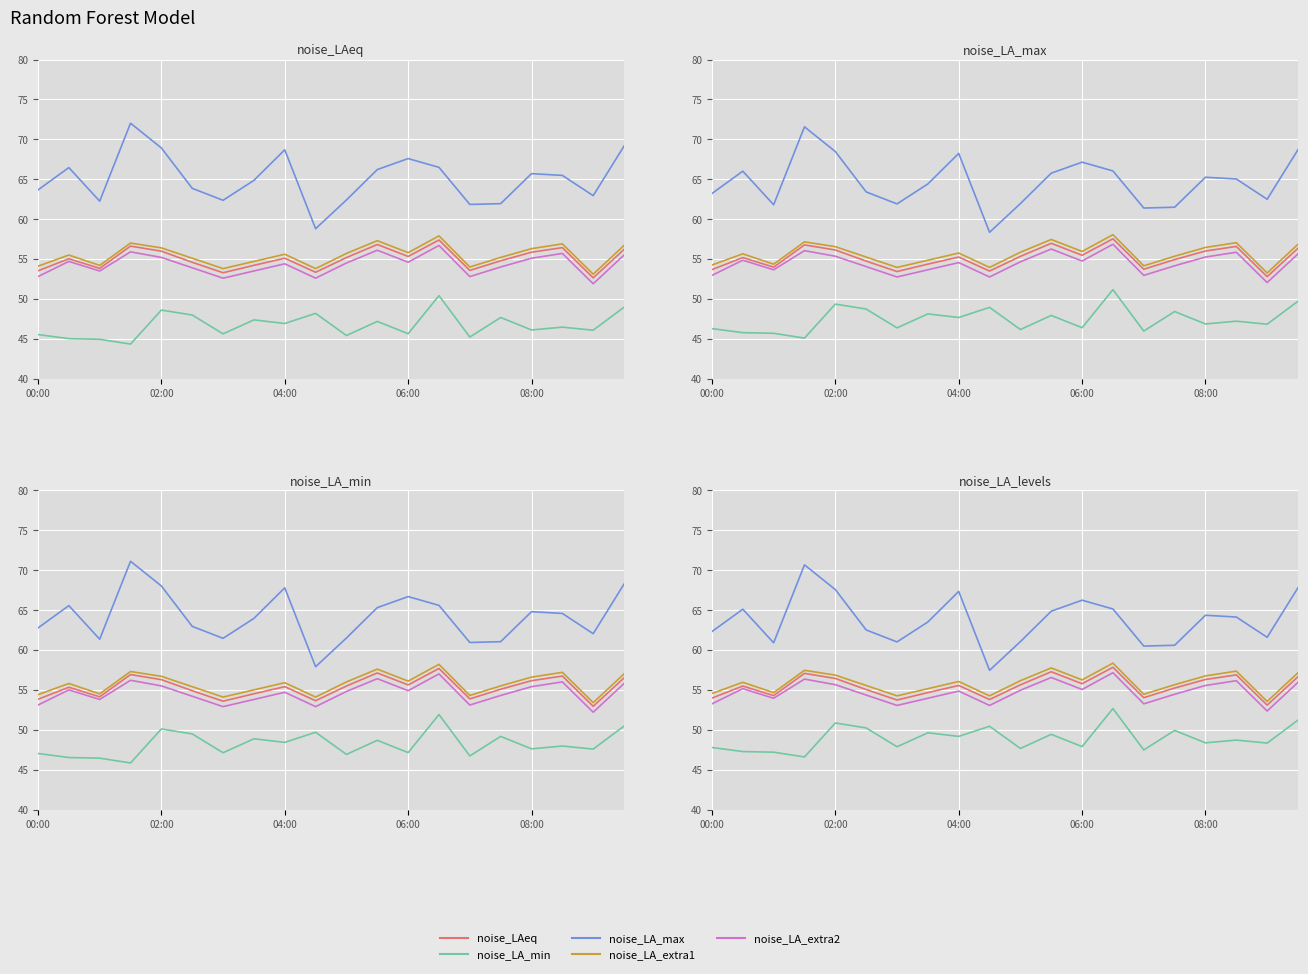

At how many categories does at least one series exceed 59?

19